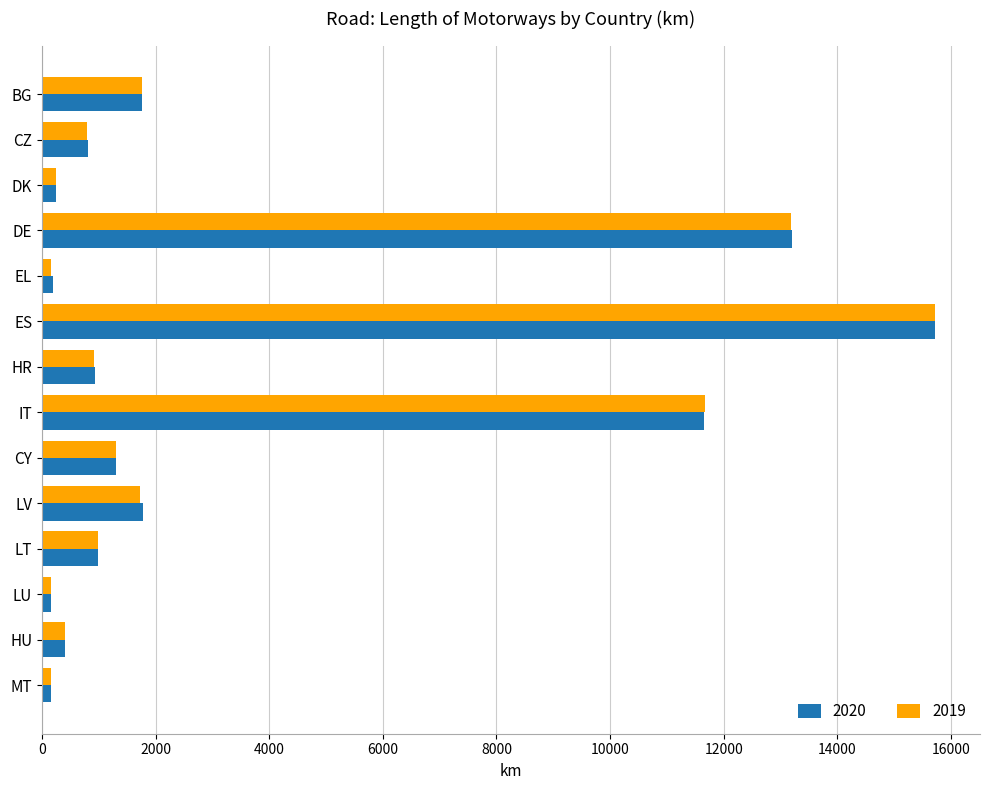

Which series changed the most between LV and LT?

2020